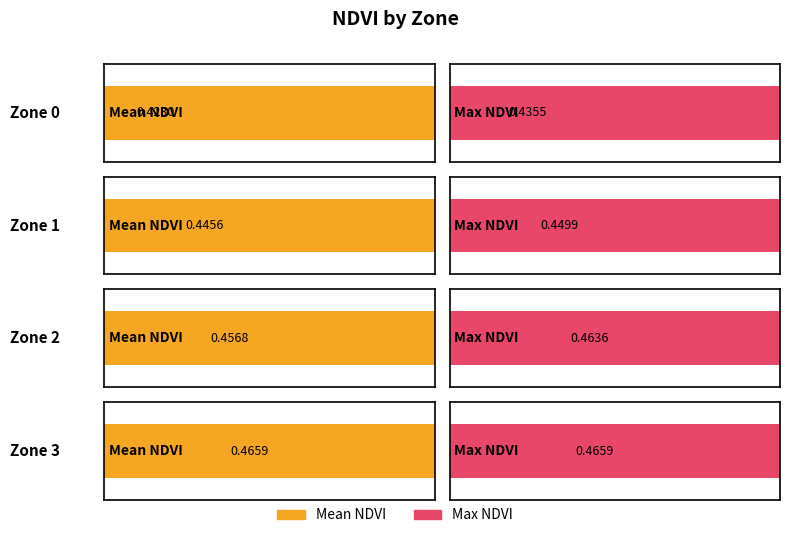

How many bars are there in total?

8